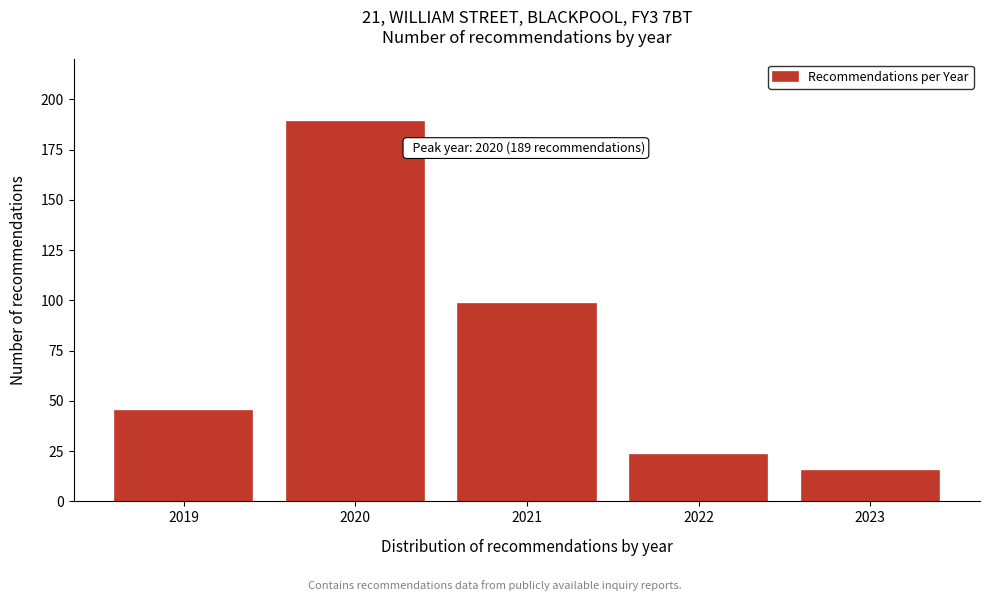

Reading left to right, list all the values displayed in this chart.

45	189	98	23	15